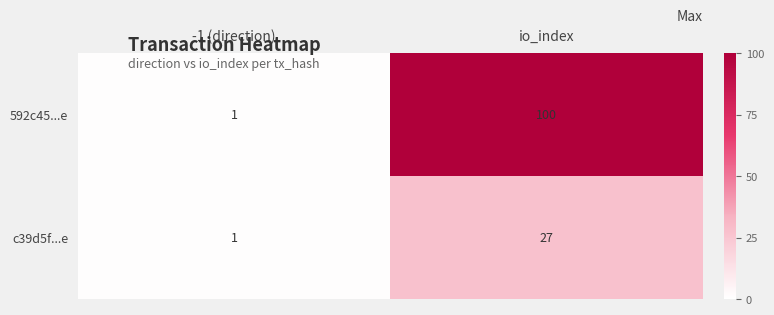

Is it true that c39d5f...e equals 1 at -1 (direction)?

True